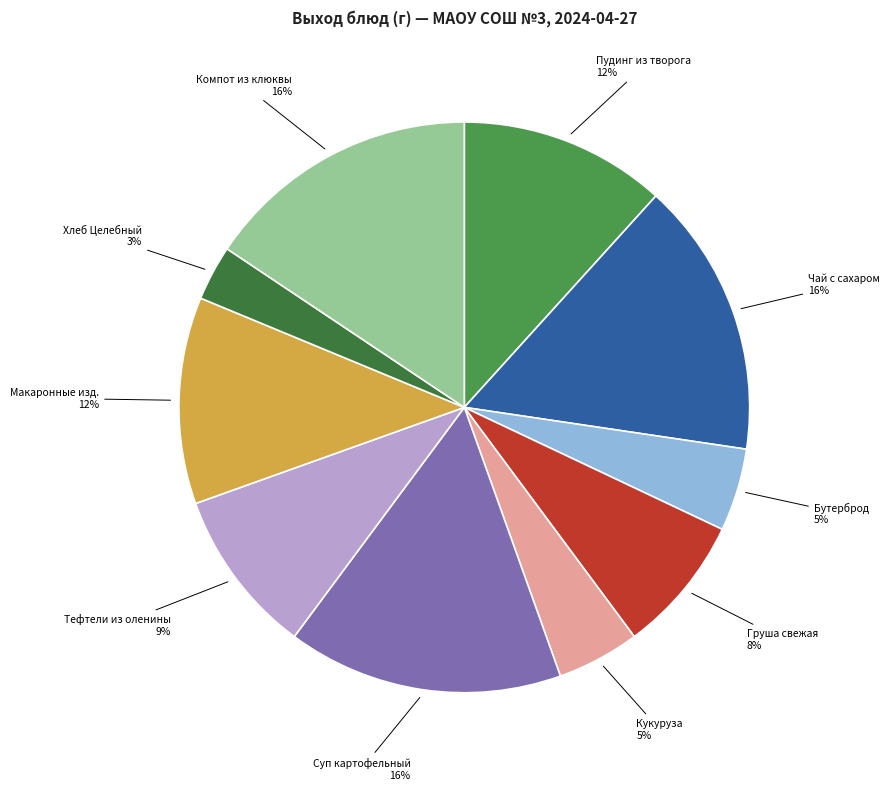

Rank the categories by value from highest to lowest.

Чай с сахаром 200/15, Суп картофельный, Компот из клюквы, Пудинг из творога (запеченный), Макаронные изделия отварные, Тефтели из оленины, Груша свежая, Бутерброд со сгущенным молоком, Кукуруза консервированная, Хлеб с микронутриентами